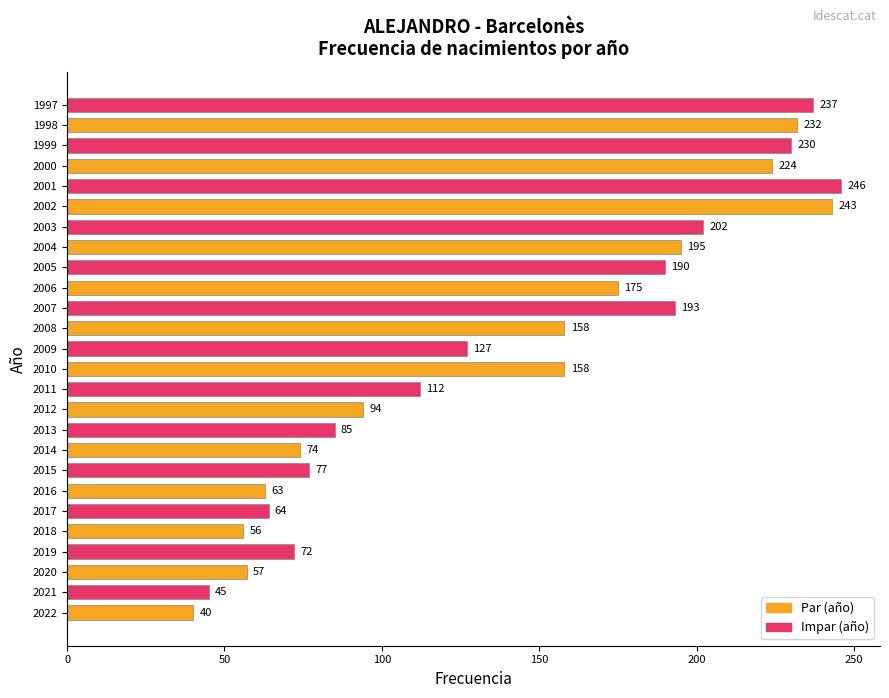

Which has a higher value, 2005 or 1997?

1997